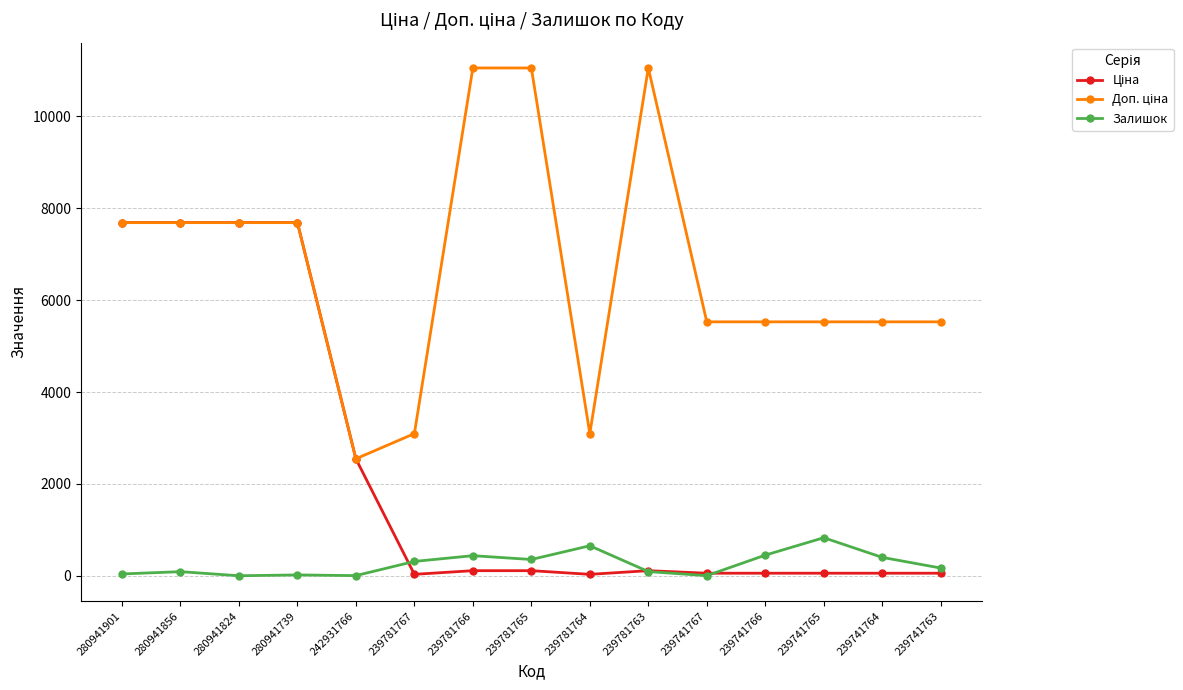

How many categories are shown in the chart?

15